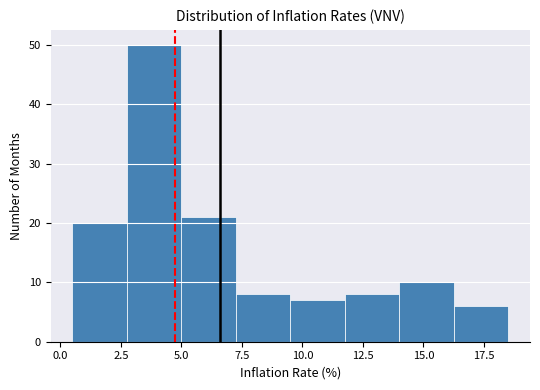

Reading left to right, list every bar in this chart as the range it spans on the x-axis followed by its height. Neither the bar edges nor the heights are printed on the chart, so give them approximately, as read against the axes.

0.50 to 2.75: 20
2.75 to 5.00: 50
5.00 to 7.25: 21
7.25 to 9.50: 8
9.50 to 11.75: 7
11.75 to 14.00: 8
14.00 to 16.25: 10
16.25 to 18.50: 6